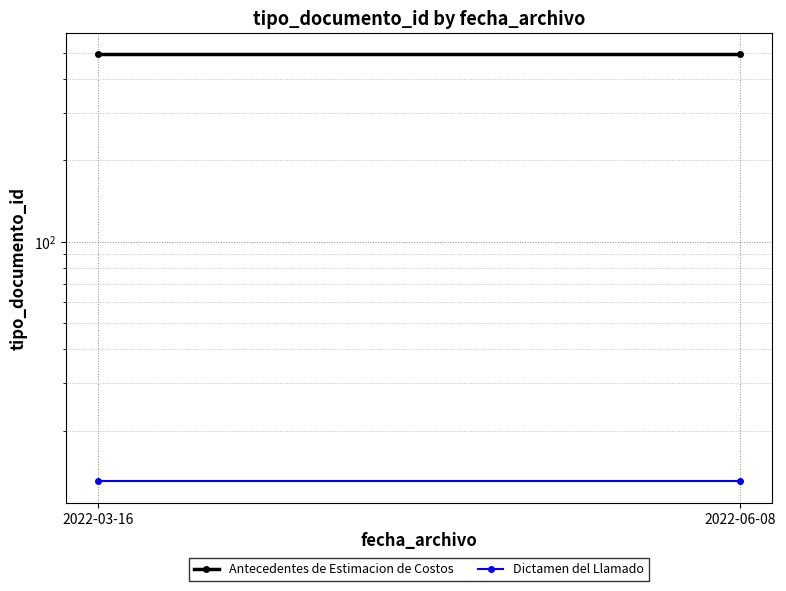

Rank the series at 2022-03-16 from lowest to highest value.

Dictamen del Llamado, Antecedentes de Estimacion de Costos